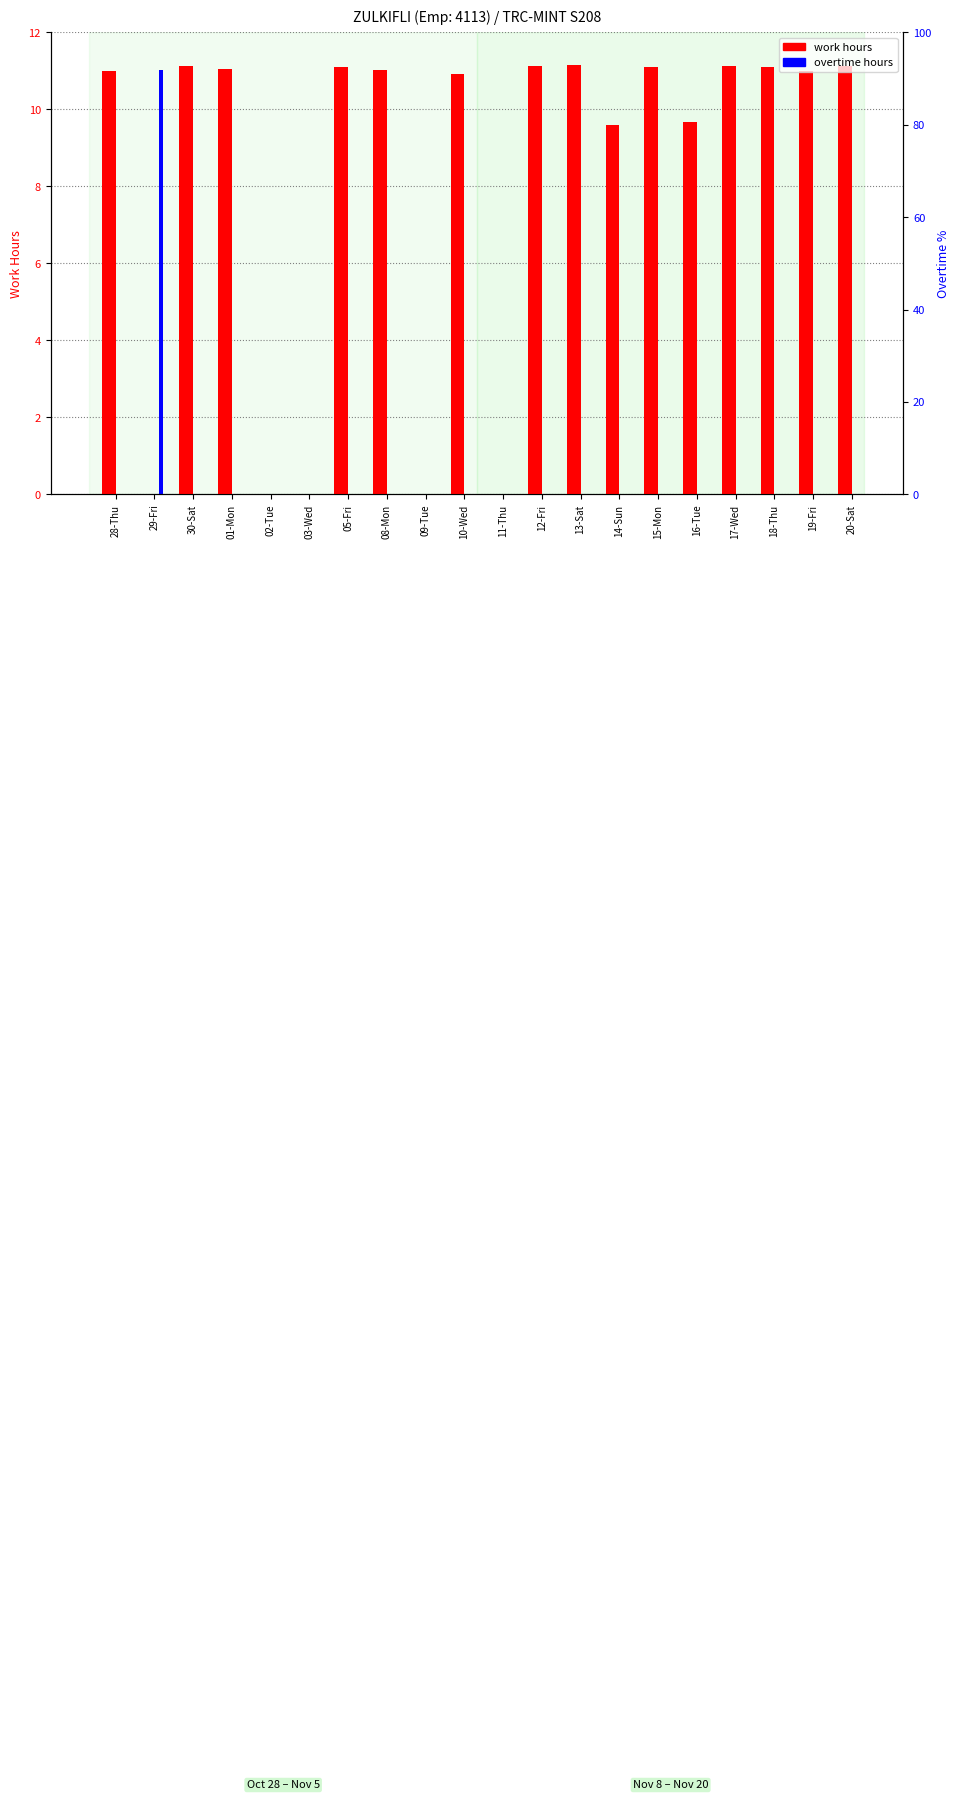

What is the average value of the work hours series?

8.2